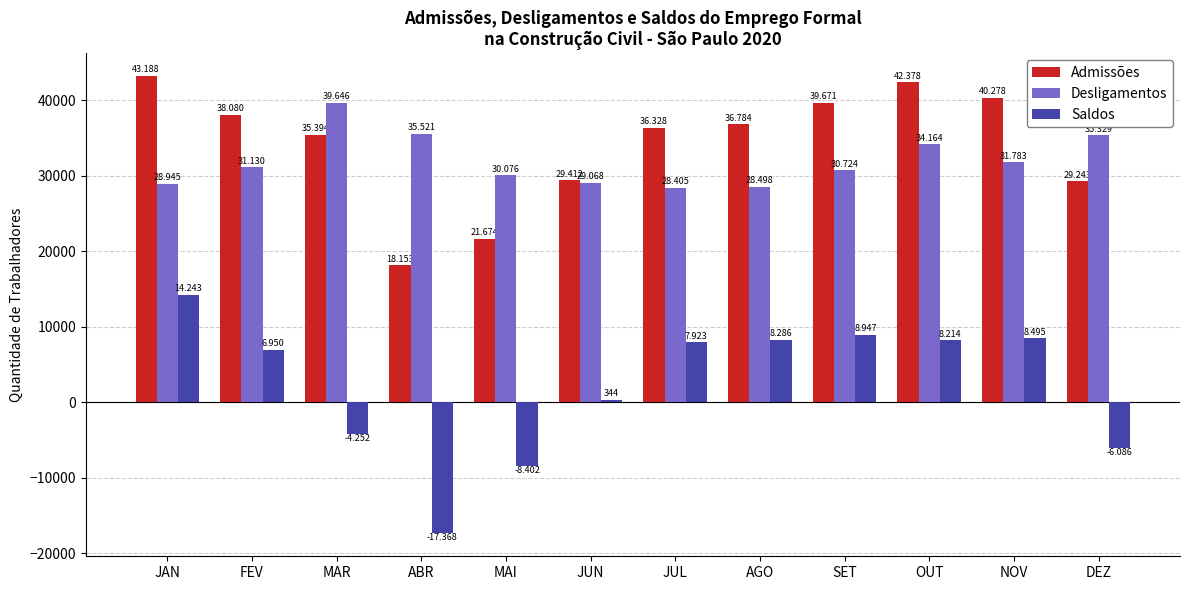

Is it true that Desligamentos equals 28945 at JAN?

True